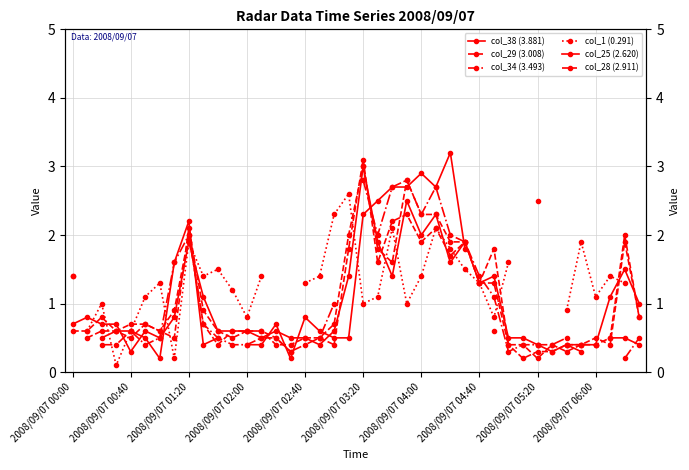

What is the label of the 4th point from the left?

2008/09/07 02:00